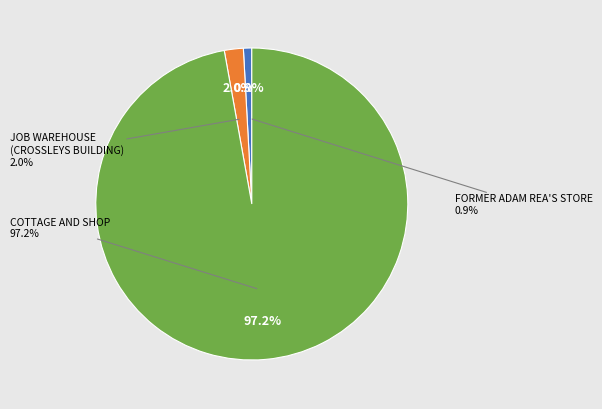

To the nearest percent, what is the difference between the JOB WAREHOUSE (OR CROSSLEYS BUILDING) and COTTAGE AND SHOP slice percentages?

95%